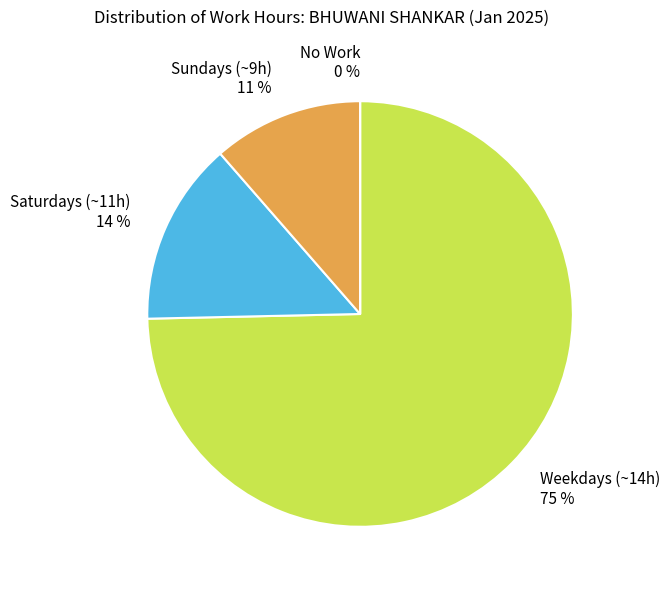

True or false: Sundays (~9h) accounts for 11% of the total.

True